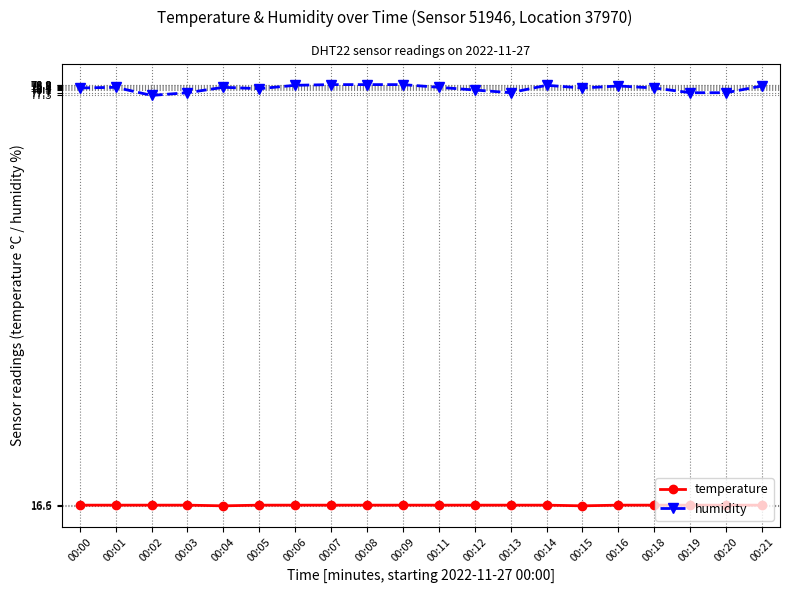

Where does the humidity series first go above 78?

00:00